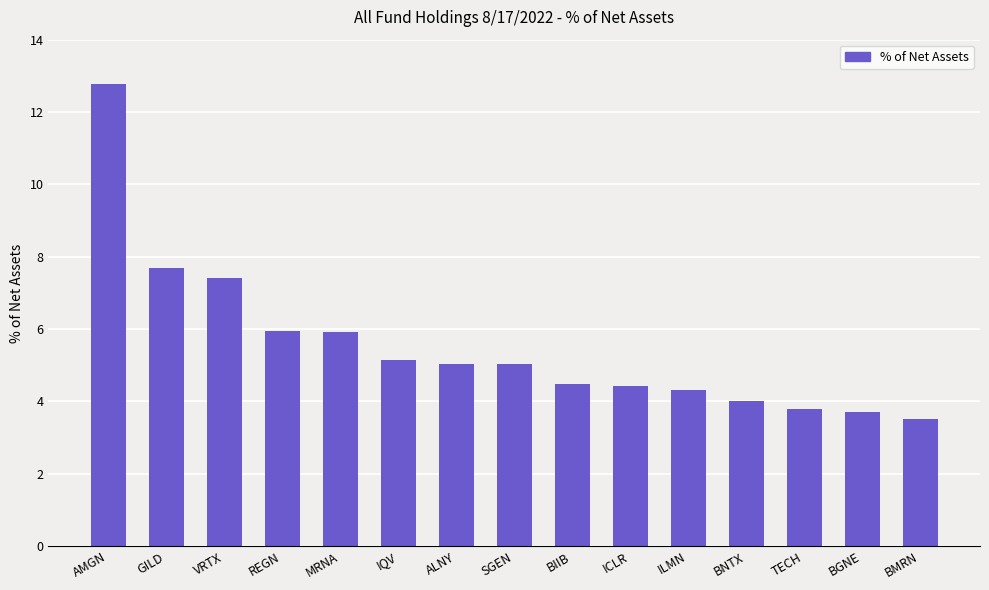

What is the label of the 14th bar from the right?

GILD